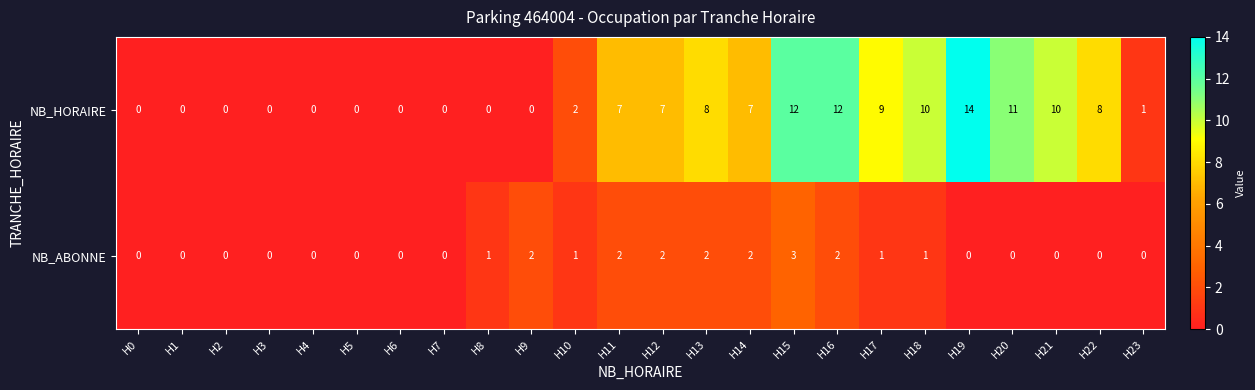

What is the difference between the maximum and minimum values in the NB_HORAIRE series?

14